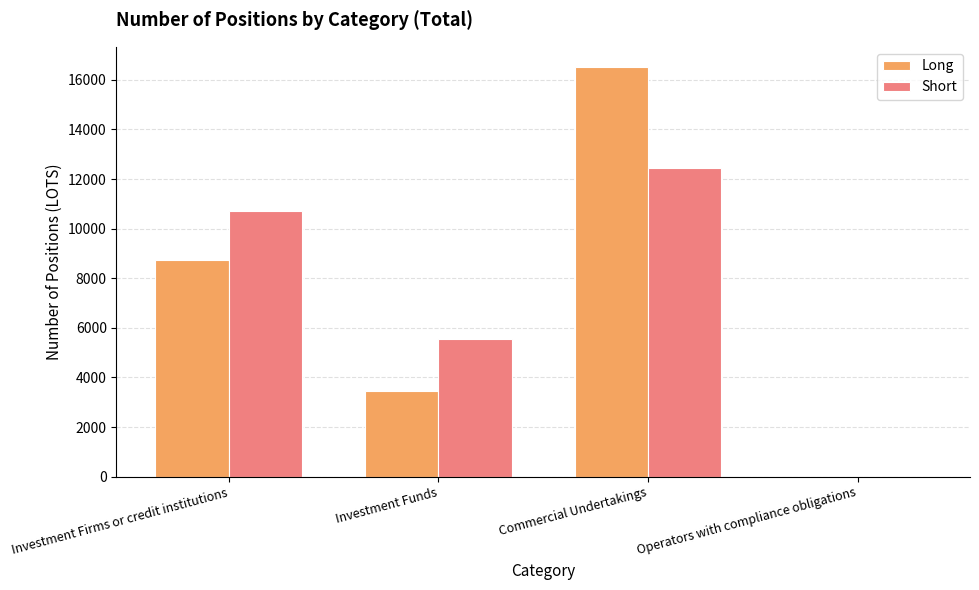

Which category has the highest value in the Short series?

Commercial Undertakings